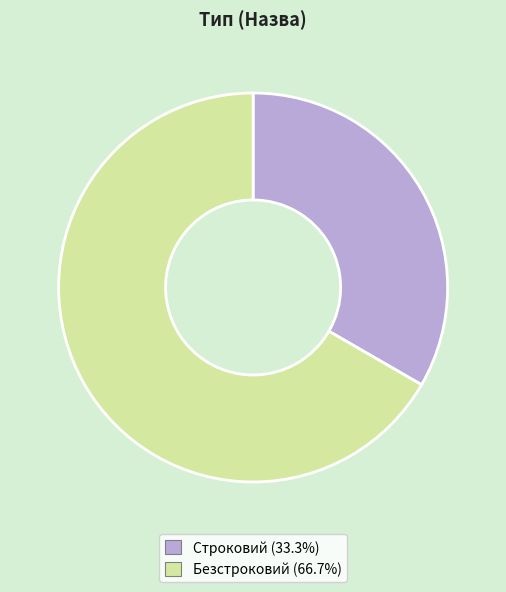

Is it true that Строковий is 40% of the pie?

False